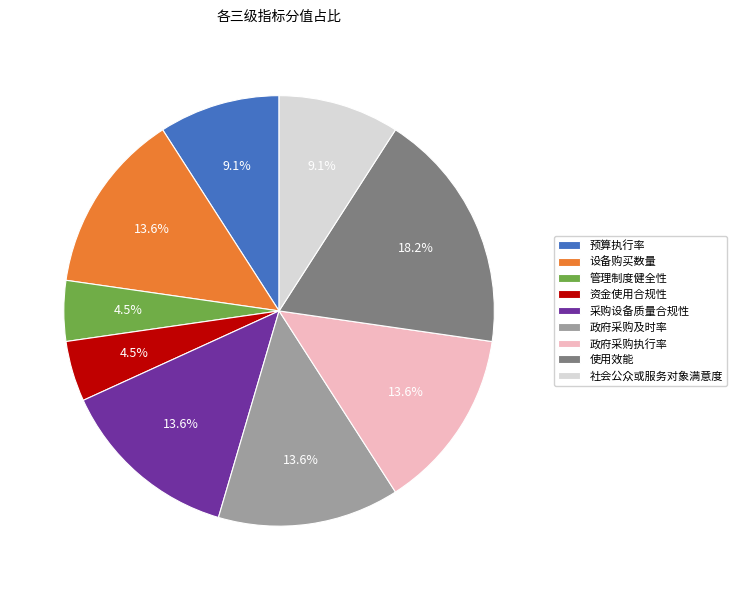

What is the ratio of the value at 政府采购及时率 to the value at 资金使用合规性?

3.0